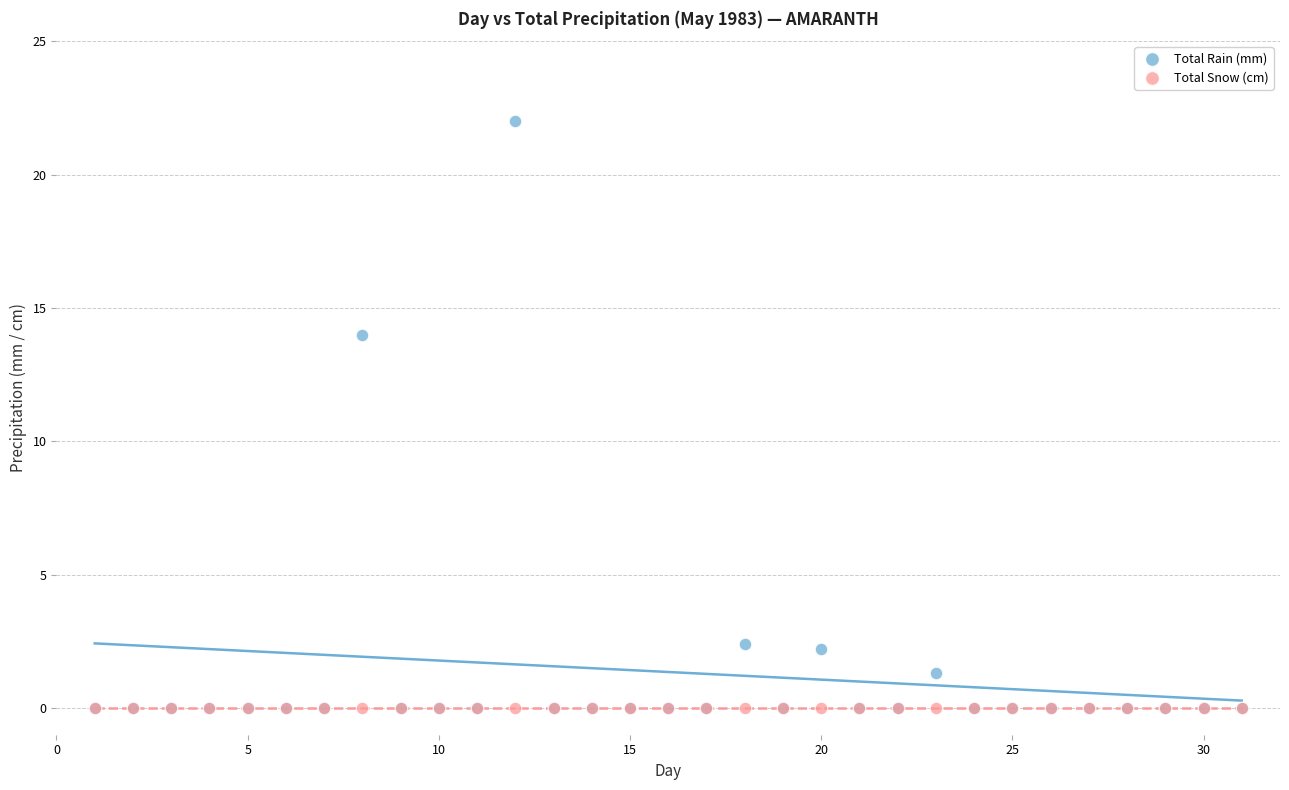

In the Total Rain (mm) series, what Y value is closest to 11?

14.0